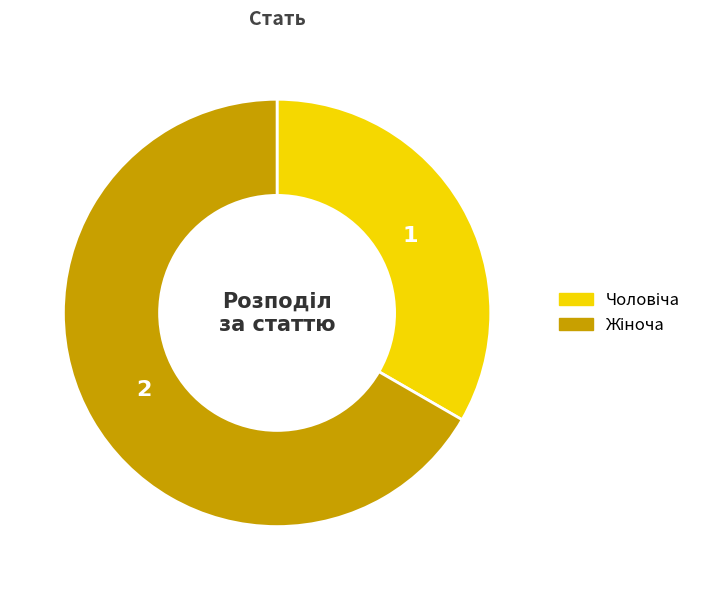

Is there any slice that represents more than half of the pie?

Yes